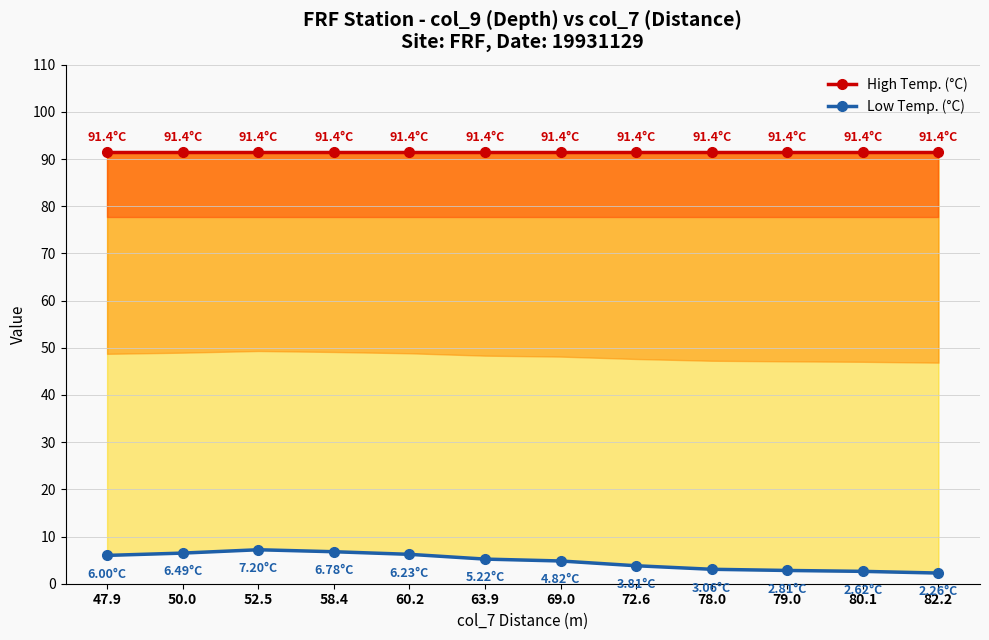

What is the maximum value shown in the chart?

91.4